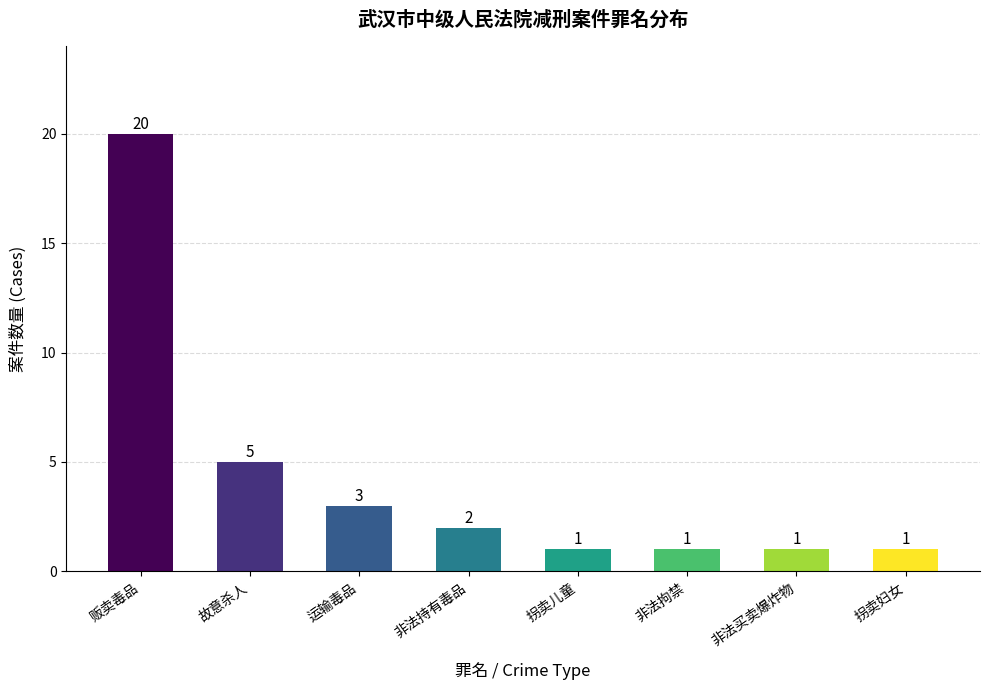

What is the difference between the maximum and minimum values?

19